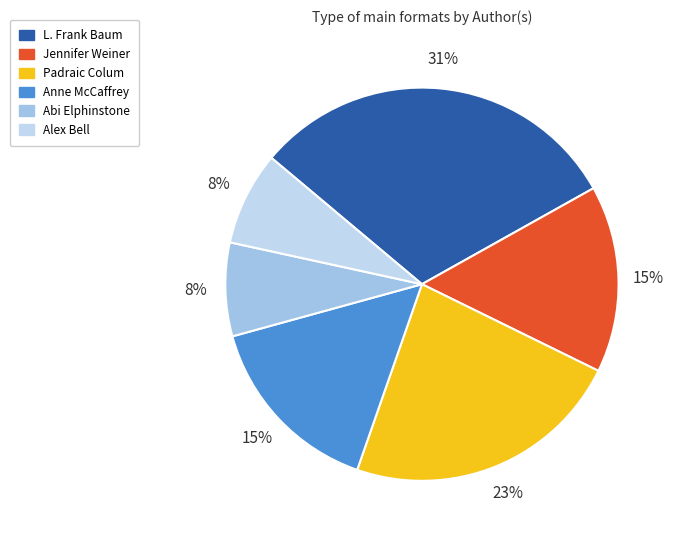

Which has a higher value, Anne McCaffrey or Abi Elphinstone?

Anne McCaffrey